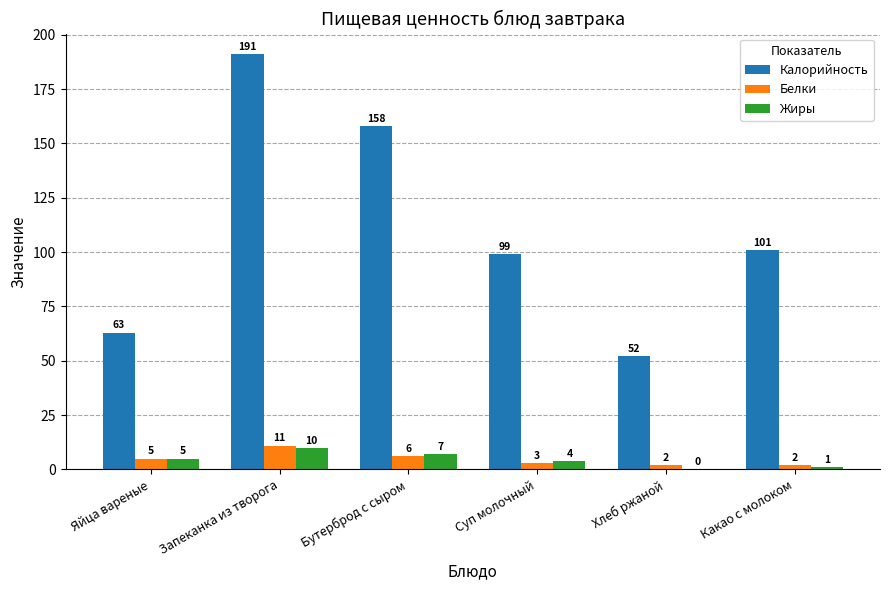

Reading left to right, what are all the values shown in this chart?

Калорийность: Яйца вареные=63	Запеканка из творога=191	Бутерброд с сыром=158	Суп молочный=99	Хлеб ржаной=52	Какао с молоком=101
Белки: Яйца вареные=5	Запеканка из творога=11	Бутерброд с сыром=6	Суп молочный=3	Хлеб ржаной=2	Какао с молоком=2
Жиры: Яйца вареные=5	Запеканка из творога=10	Бутерброд с сыром=7	Суп молочный=4	Хлеб ржаной=0	Какао с молоком=1